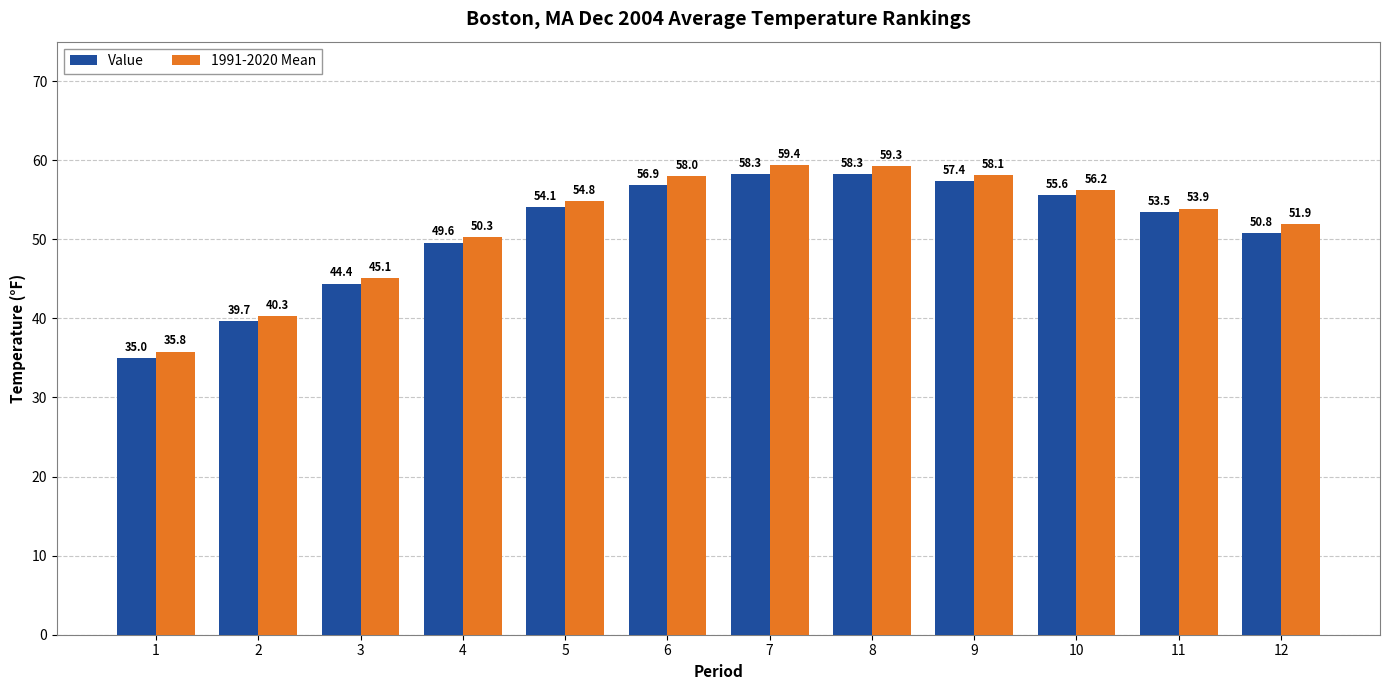

The 1991-2020 Mean series shows 97.6 at 10. True or false?

False